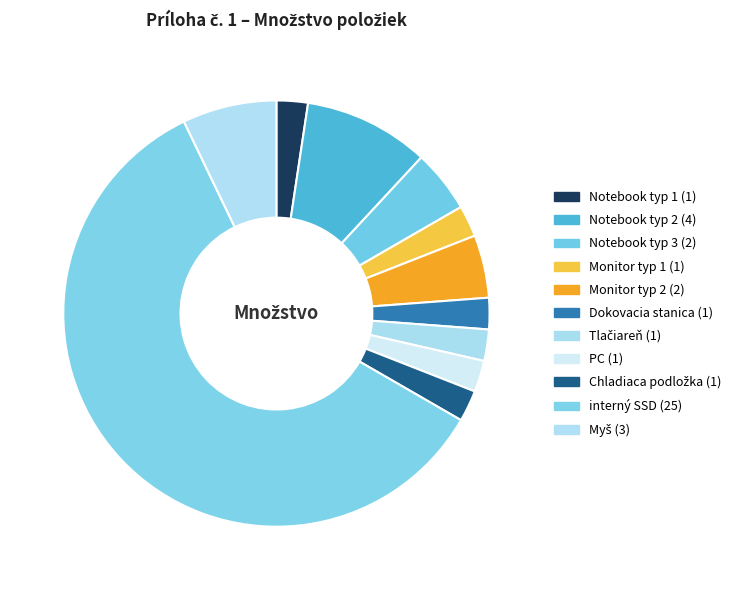

What percentage is NOT represented by Monitor typ 1?

97.6%